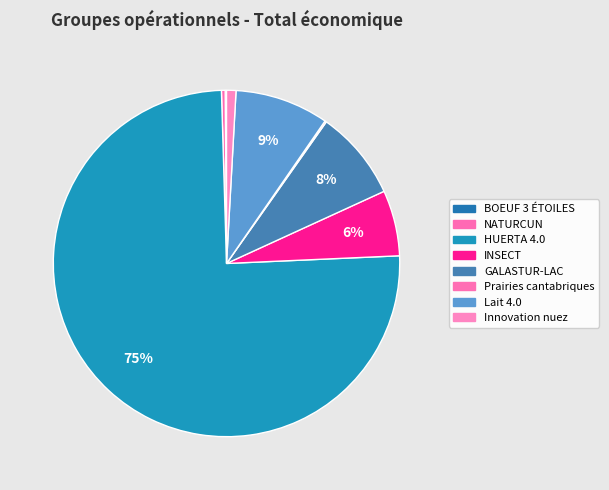

Rank the categories by value from highest to lowest.

HUERTA 4.0, Lait 4.0, GALASTUR-LAC, INSECT, Innovation nuez, NATURCUN, Prairies cantabriques, BOEUF 3 ÉTOILES